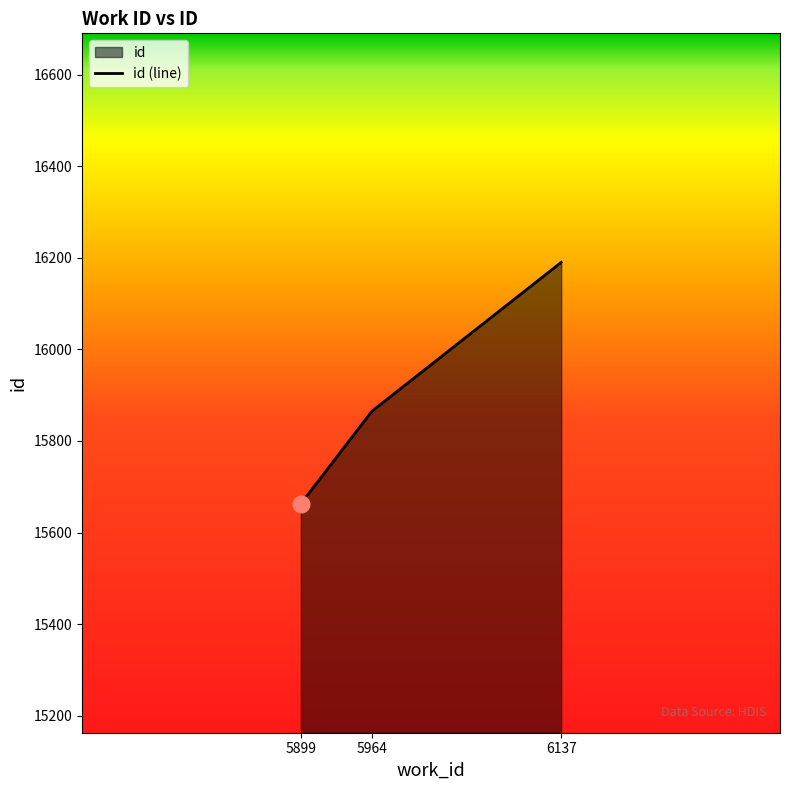

What is the difference between the maximum and minimum values?

527